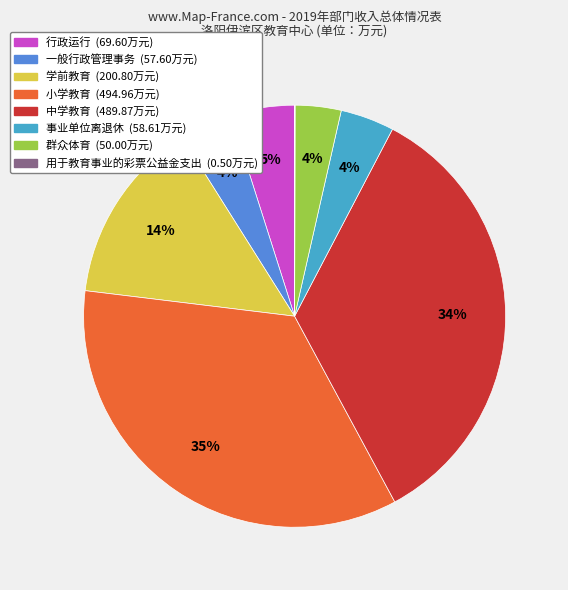

Is there a majority slice in this chart?

No